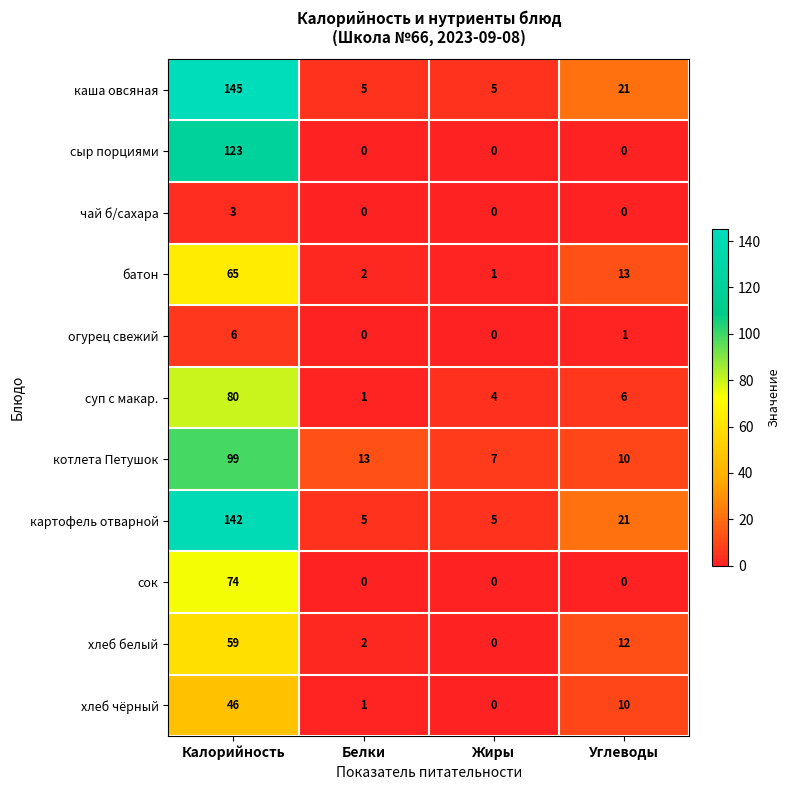

Which series has the largest total across all categories?

каша овсяная